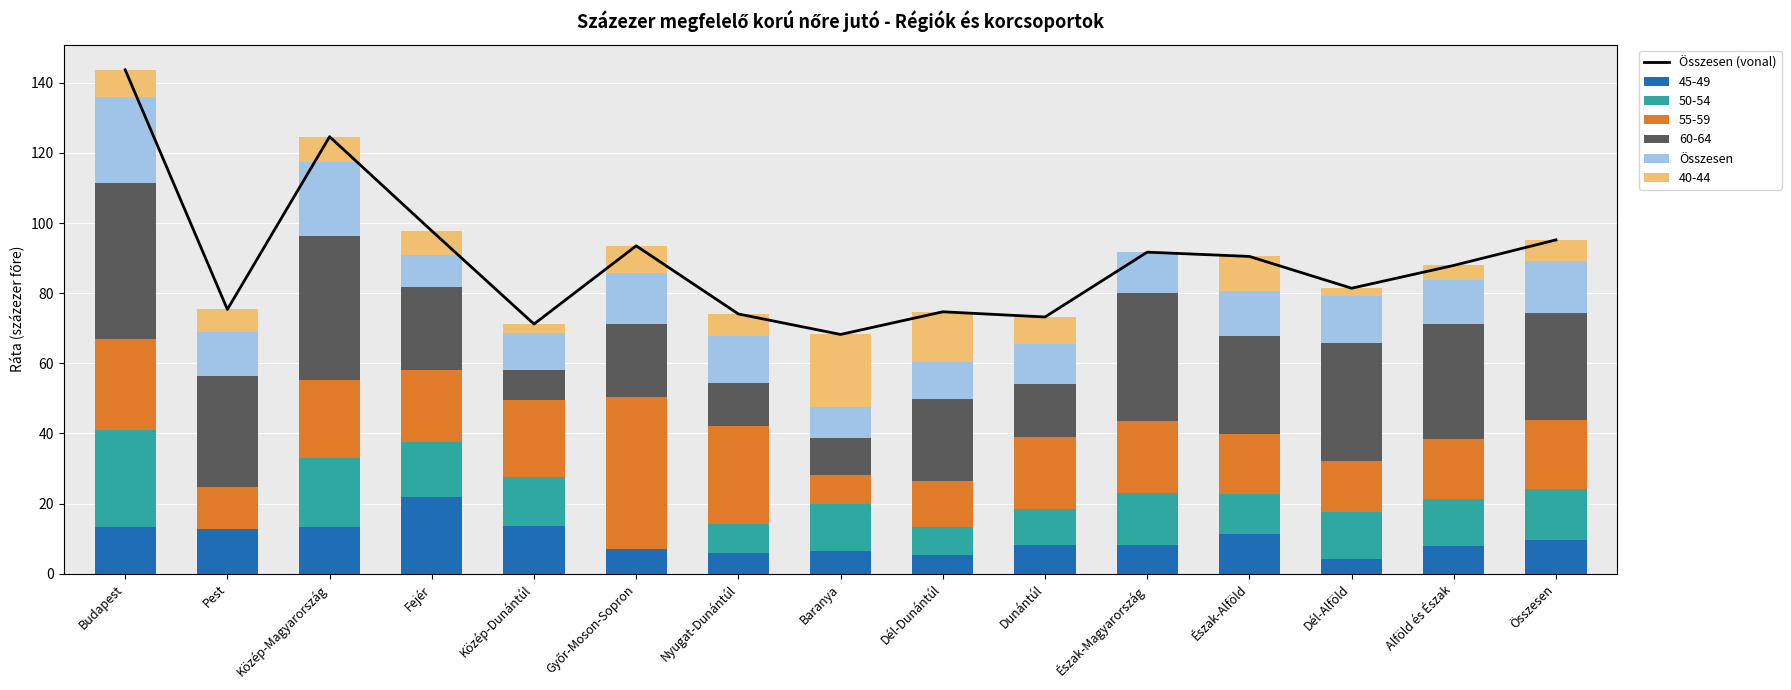

At how many categories does at least one series exceed 23?

15